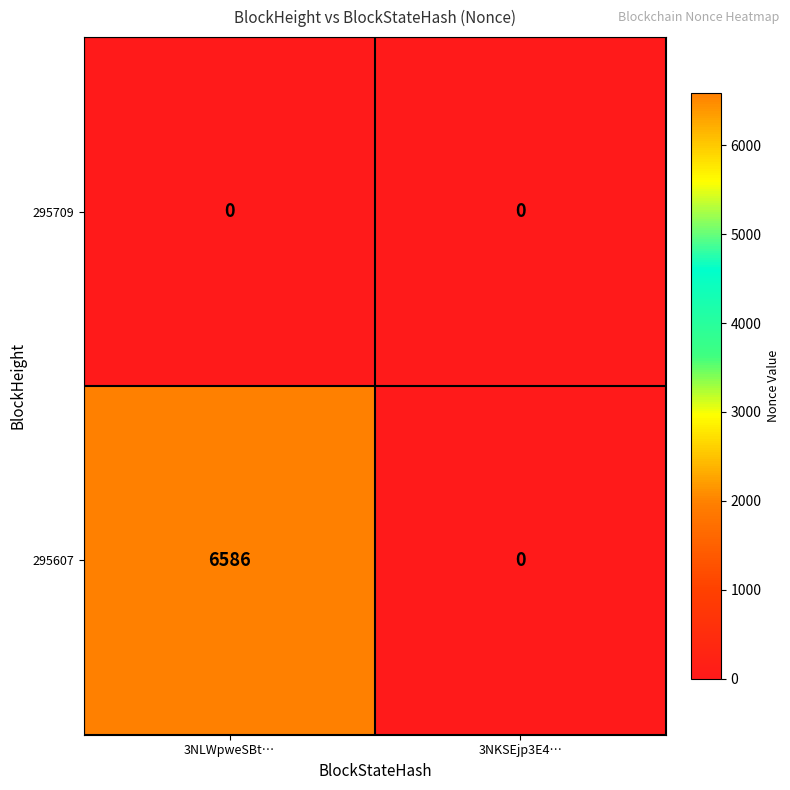

At how many categories does at least one series exceed 3801?

1